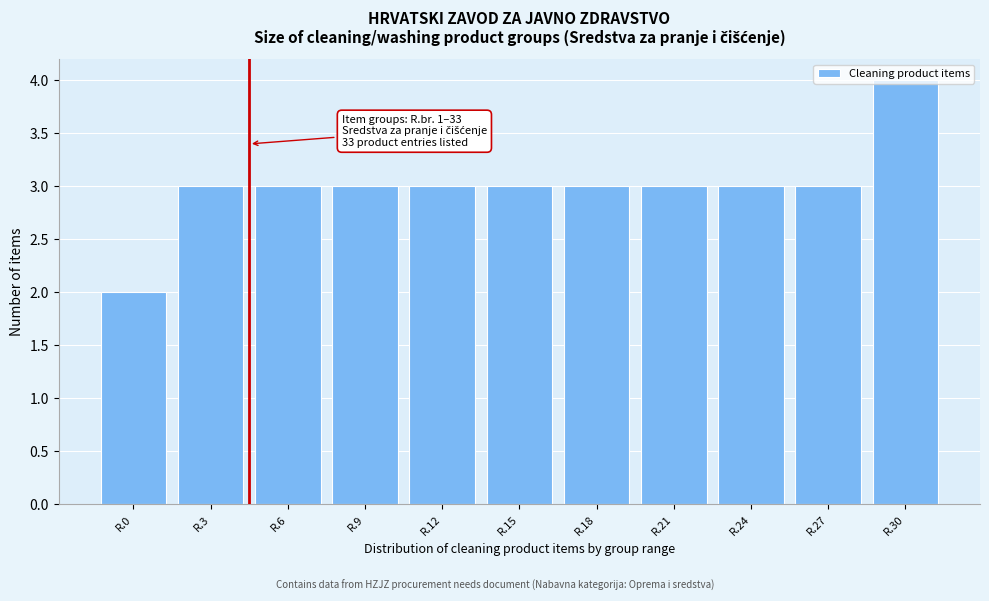

What is the sum of the values at R.6 and R.27?

6